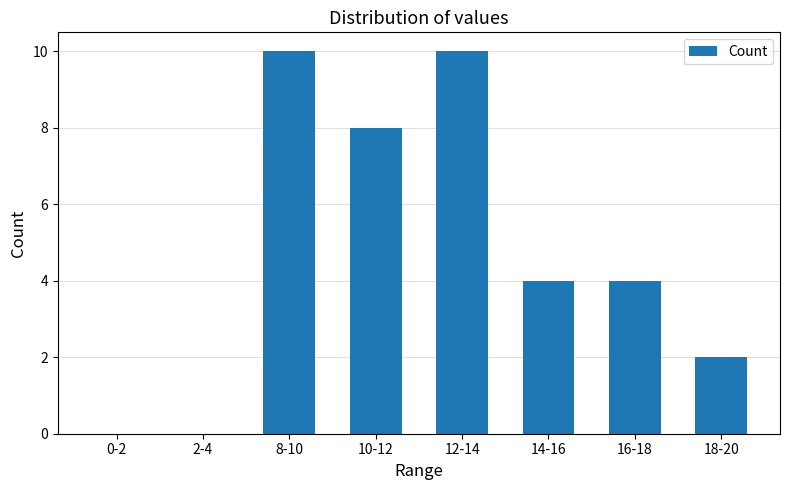

Reading left to right, list all the values displayed in this chart.

0	0	10	8	10	4	4	2